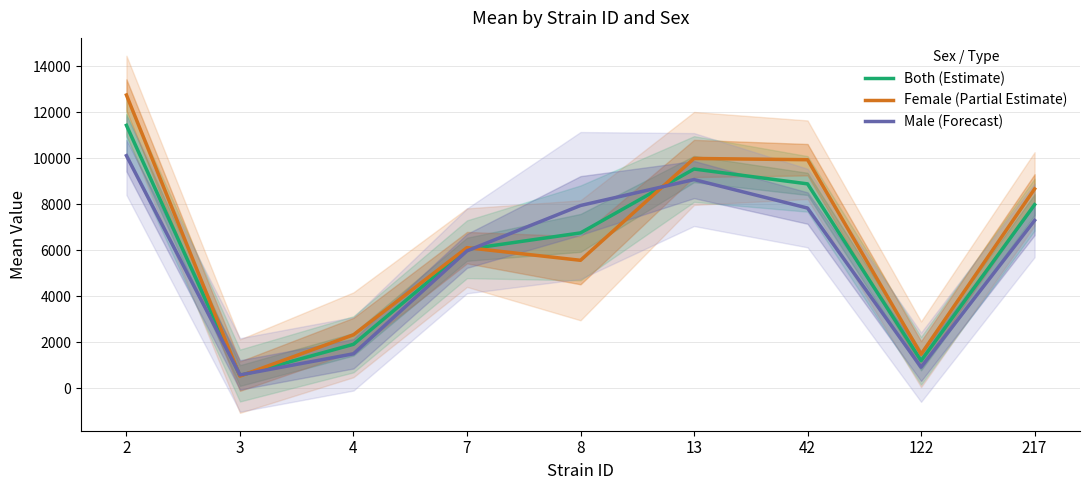

What is the difference between the highest and lowest values at 8?

2382.2